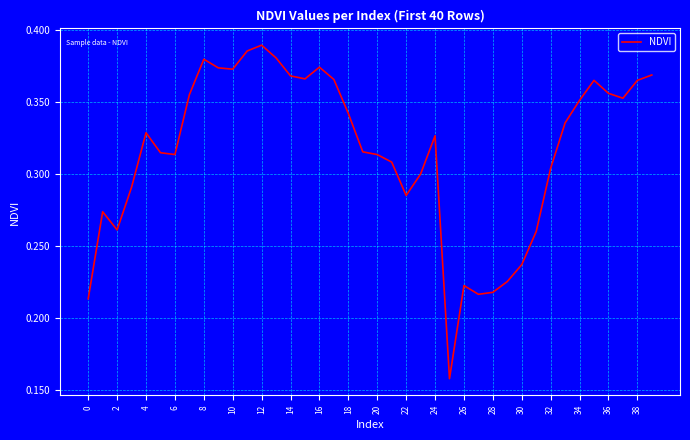

What is the value of the 6th point from the left?

0.3